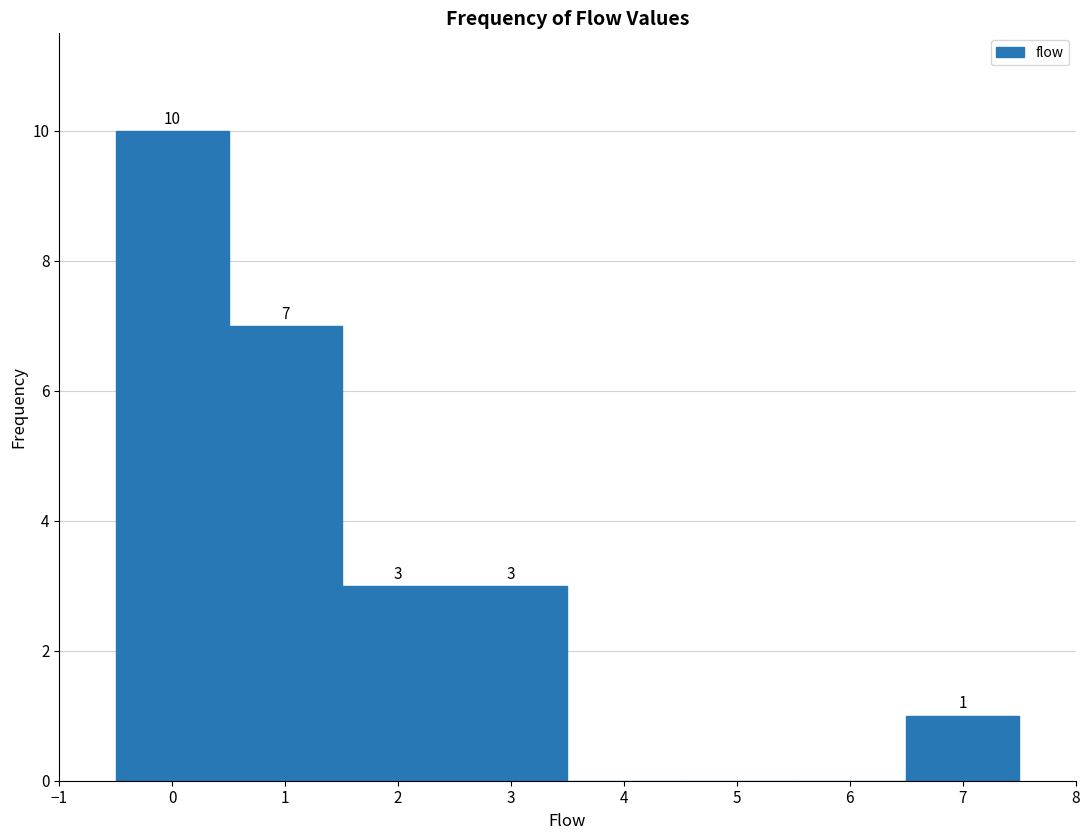

Which range on the x-axis has the tallest bar?

-0.5 to 0.5